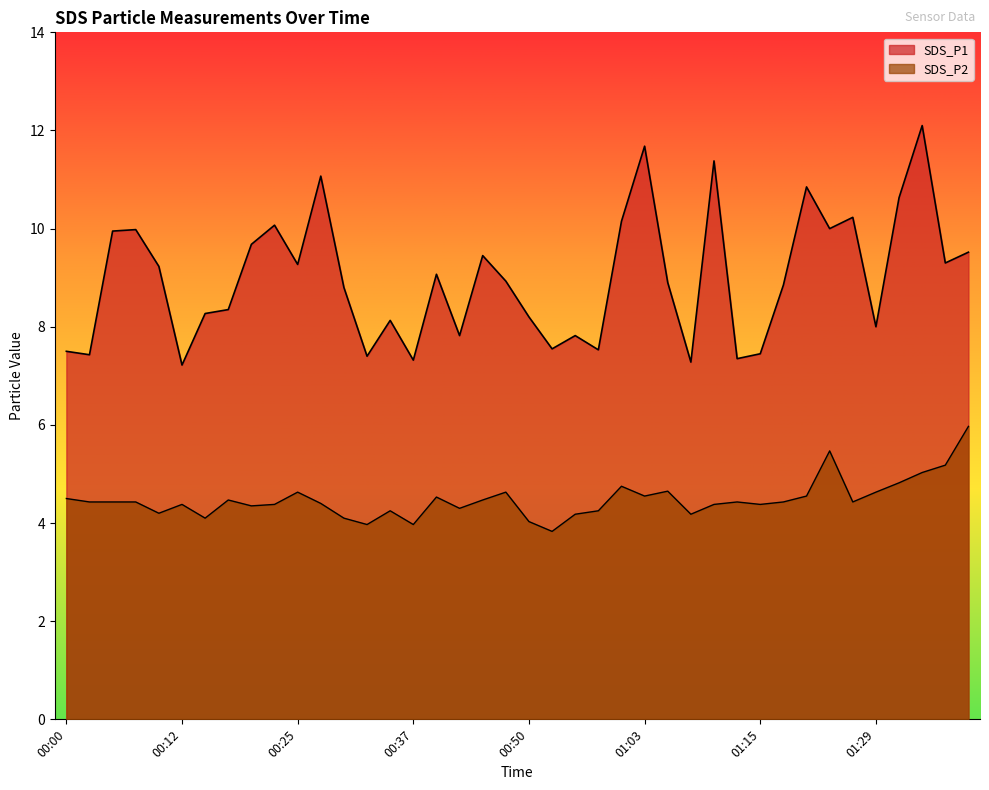

True or false: SDS_P1 and SDS_P2 intersect in this chart.

False